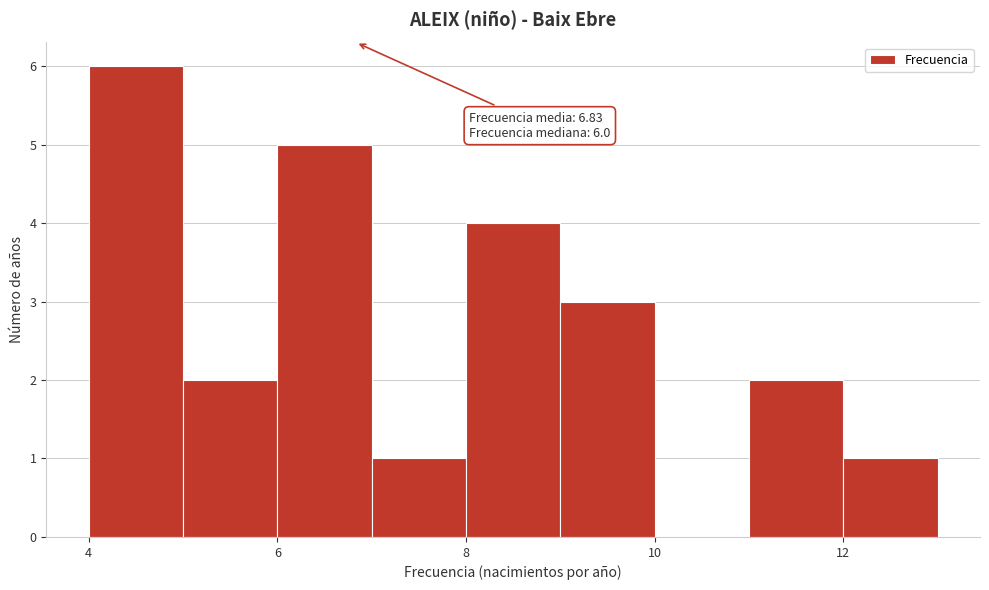

Which range on the x-axis has the tallest bar?

4 to 5